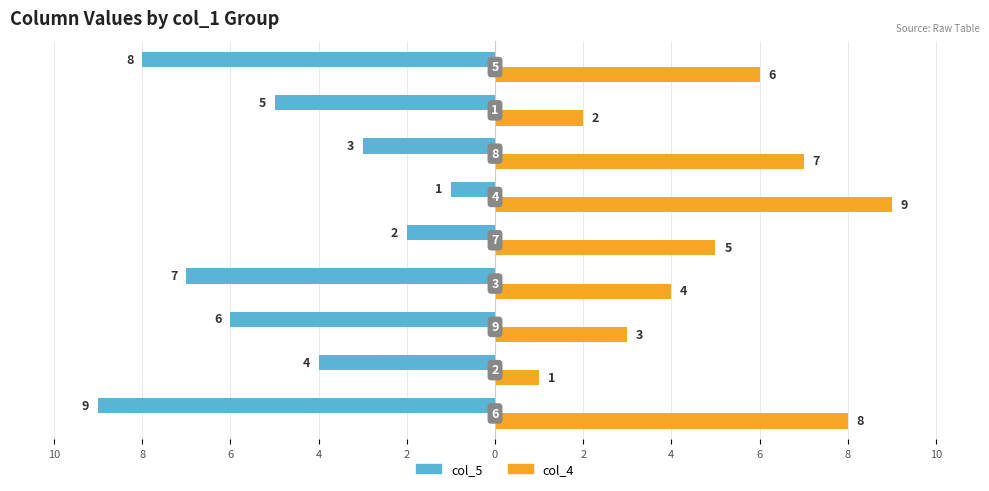

What are all the series names shown in the legend?

col_5, col_4